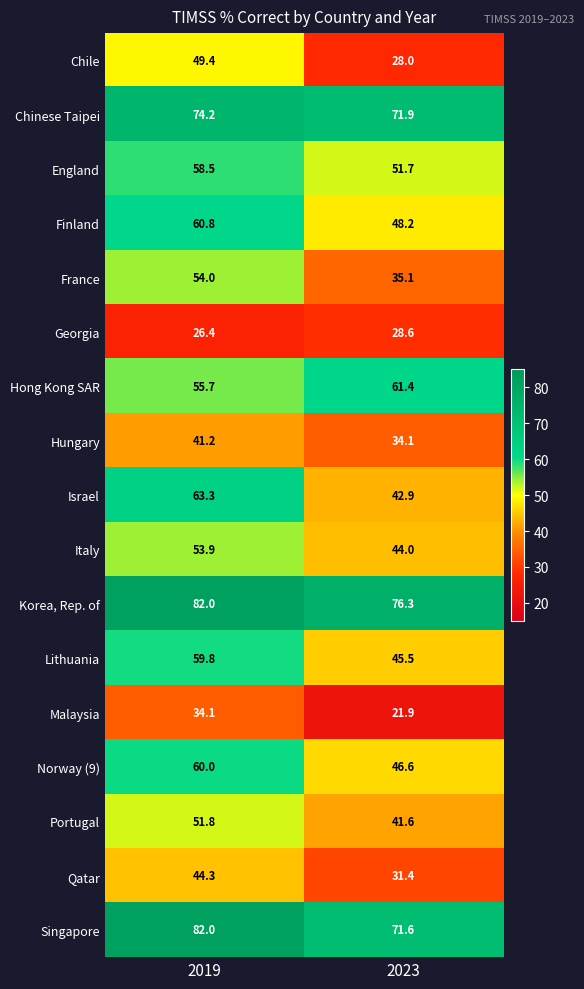

Is the value of Israel at 2019 greater than the value of Chinese Taipei at 2023?

No